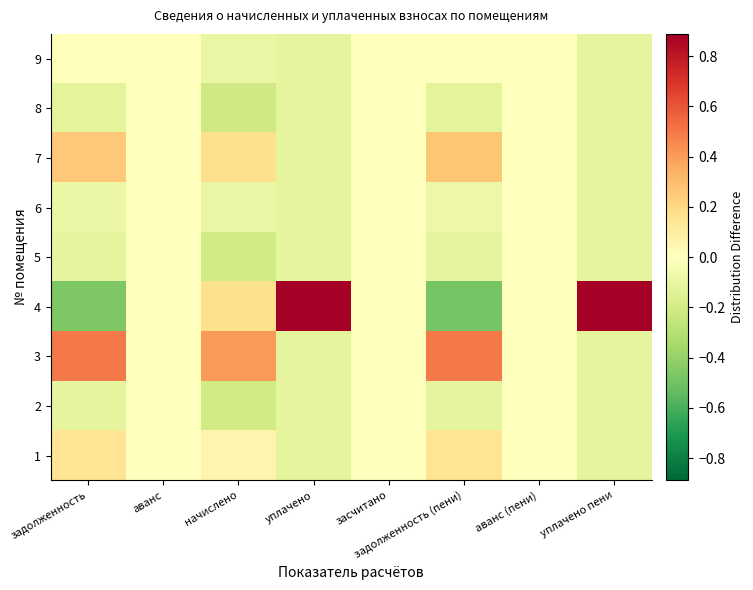

Reading left to right, list all the values displayed in this chart.

1: задолженность=0.1	аванс=0.0	начислено=0.1	уплачено=-0.1	засчитано=0.0	задолженность (пени)=0.1	аванс (пени)=0.0	уплачено пени=-0.1
2: задолженность=-0.1	аванс=0.0	начислено=-0.2	уплачено=-0.1	засчитано=0.0	задолженность (пени)=-0.1	аванс (пени)=0.0	уплачено пени=-0.1
3: задолженность=0.5	аванс=0.0	начислено=0.4	уплачено=-0.1	засчитано=0.0	задолженность (пени)=0.5	аванс (пени)=0.0	уплачено пени=-0.1
4: задолженность=-0.5	аванс=0.0	начислено=0.2	уплачено=0.9	засчитано=0.0	задолженность (пени)=-0.5	аванс (пени)=0.0	уплачено пени=0.9
5: задолженность=-0.1	аванс=0.0	начислено=-0.2	уплачено=-0.1	засчитано=0.0	задолженность (пени)=-0.1	аванс (пени)=0.0	уплачено пени=-0.1
6: задолженность=-0.1	аванс=0.0	начислено=-0.1	уплачено=-0.1	засчитано=0.0	задолженность (пени)=-0.1	аванс (пени)=0.0	уплачено пени=-0.1
7: задолженность=0.3	аванс=0.0	начислено=0.2	уплачено=-0.1	засчитано=0.0	задолженность (пени)=0.3	аванс (пени)=0.0	уплачено пени=-0.1
8: задолженность=-0.1	аванс=0.0	начислено=-0.2	уплачено=-0.1	засчитано=0.0	задолженность (пени)=-0.1	аванс (пени)=0.0	уплачено пени=-0.1
9: задолженность=-0.0	аванс=0.0	начислено=-0.1	уплачено=-0.1	засчитано=0.0	задолженность (пени)=0.0	аванс (пени)=0.0	уплачено пени=-0.1